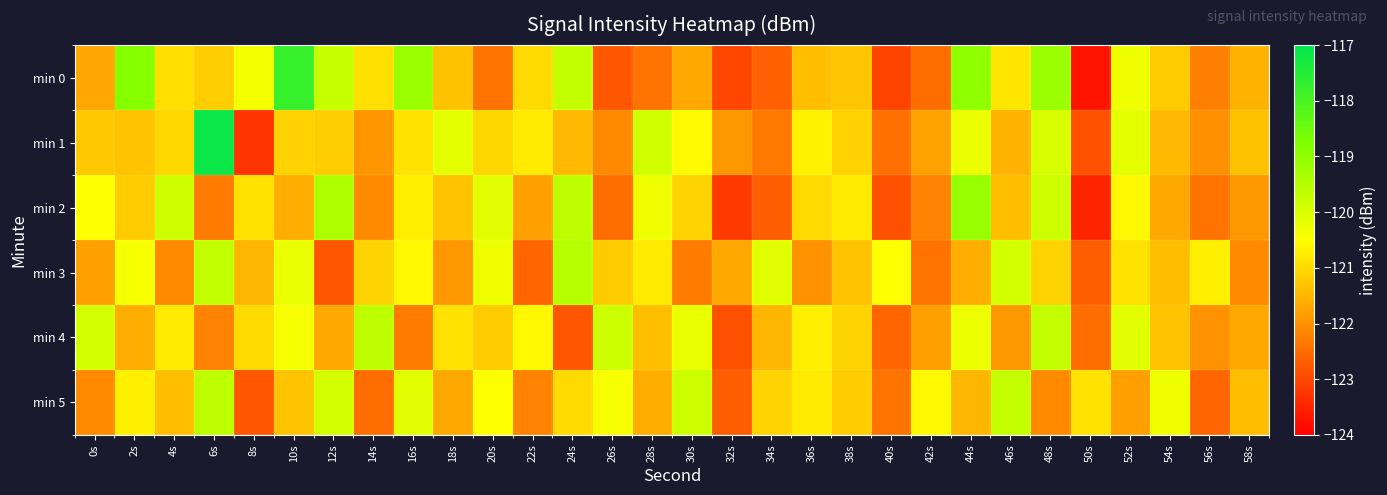

Reading left to right, transcribe all the data shown in this chart.

min 0: 0s=-121.7	2s=-118.8	4s=-121.0	6s=-121.2	8s=-120.3	10s=-117.8	12s=-119.7	14s=-120.9	16s=-119.1	18s=-121.3	20s=-122.4	22s=-121.0	24s=-119.7	26s=-122.8	28s=-122.4	30s=-121.7	32s=-123.0	34s=-122.6	36s=-121.4	38s=-121.3	40s=-123.1	42s=-122.5	44s=-119.0	46s=-120.8	48s=-119.1	50s=-123.7	52s=-120.3	54s=-121.2	56s=-122.2	58s=-121.5
min 1: 0s=-121.3	2s=-121.3	4s=-121.0	6s=-117.1	8s=-123.3	10s=-121.1	12s=-121.2	14s=-121.9	16s=-120.9	18s=-120.1	20s=-121.0	22s=-120.8	24s=-121.4	26s=-122.1	28s=-119.9	30s=-120.6	32s=-121.9	34s=-122.3	36s=-120.7	38s=-121.1	40s=-122.5	42s=-121.8	44s=-120.2	46s=-121.6	48s=-120.0	50s=-122.9	52s=-120.1	54s=-121.5	56s=-122.0	58s=-121.3
min 2: 0s=-120.5	2s=-121.2	4s=-119.8	6s=-122.3	8s=-120.9	10s=-121.6	12s=-119.4	14s=-122.1	16s=-120.7	18s=-121.3	20s=-120.1	22s=-121.8	24s=-119.6	26s=-122.5	28s=-120.3	30s=-121.1	32s=-123.2	34s=-122.7	36s=-121.0	38s=-120.8	40s=-122.9	42s=-122.2	44s=-119.1	46s=-121.4	48s=-119.8	50s=-123.5	52s=-120.6	54s=-121.7	56s=-122.4	58s=-121.9
min 3: 0s=-121.8	2s=-120.4	4s=-122.1	6s=-119.7	8s=-121.5	10s=-120.2	12s=-122.8	14s=-121.1	16s=-120.6	18s=-121.9	20s=-120.3	22s=-122.6	24s=-119.5	26s=-121.2	28s=-120.8	30s=-122.3	32s=-121.7	34s=-120.1	36s=-122.0	38s=-121.3	40s=-120.5	42s=-122.4	44s=-121.6	46s=-119.9	48s=-121.1	50s=-122.7	52s=-120.9	54s=-121.4	56s=-120.7	58s=-122.1
min 4: 0s=-119.9	2s=-121.6	4s=-120.8	6s=-122.2	8s=-121.0	10s=-120.4	12s=-121.7	14s=-119.6	16s=-122.3	18s=-120.9	20s=-121.2	22s=-120.6	24s=-122.8	26s=-119.8	28s=-121.4	30s=-120.2	32s=-122.9	34s=-121.5	36s=-120.7	38s=-121.1	40s=-122.6	42s=-121.8	44s=-120.3	46s=-121.9	48s=-119.7	50s=-122.5	52s=-120.1	54s=-121.3	56s=-122.0	58s=-121.7
min 5: 0s=-122.1	2s=-120.7	4s=-121.4	6s=-119.6	8s=-122.8	10s=-121.3	12s=-119.9	14s=-122.5	16s=-120.1	18s=-121.7	20s=-120.5	22s=-122.2	24s=-121.0	26s=-120.4	28s=-121.6	30s=-119.8	32s=-122.7	34s=-121.1	36s=-120.8	38s=-121.2	40s=-122.4	42s=-120.6	44s=-121.5	46s=-119.7	48s=-122.1	50s=-120.9	52s=-121.8	54s=-120.3	56s=-122.6	58s=-121.4